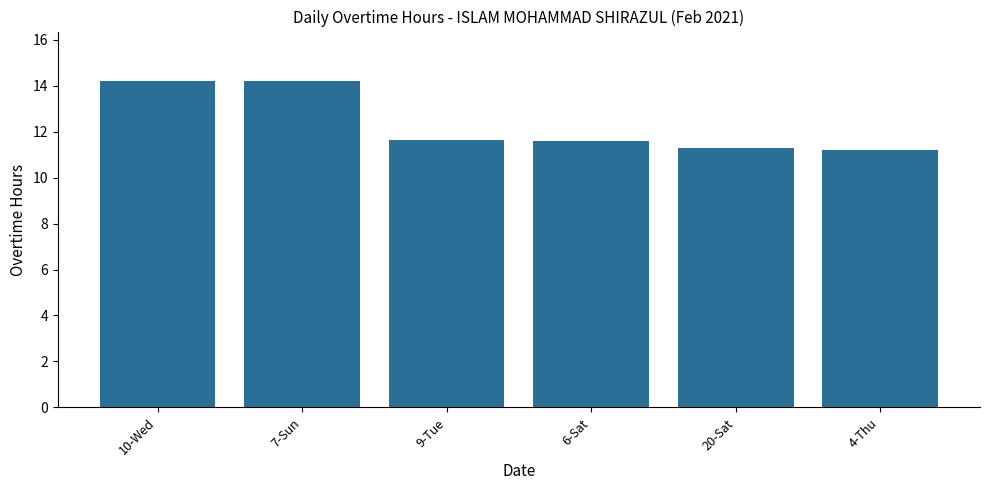

What is the ratio of the value at 6-Sat to the value at 20-Sat?

1.0